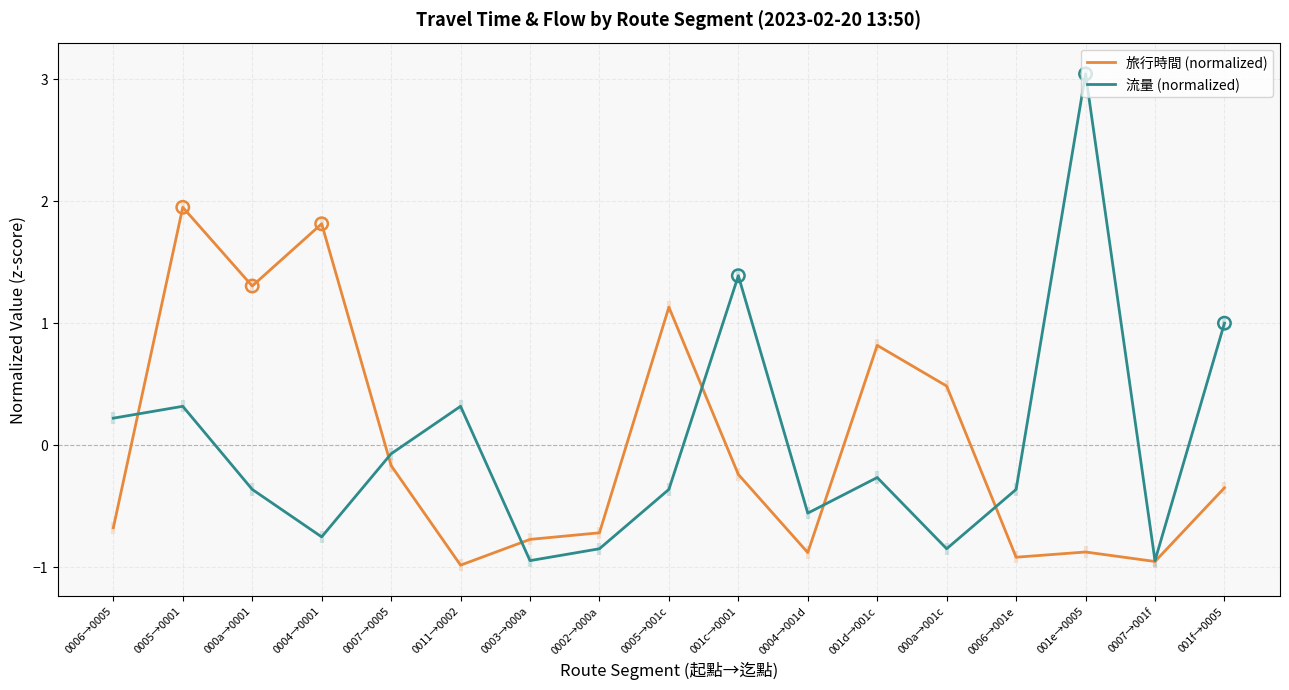

Which series reaches the maximum Y coordinate?

流量 (normalized)